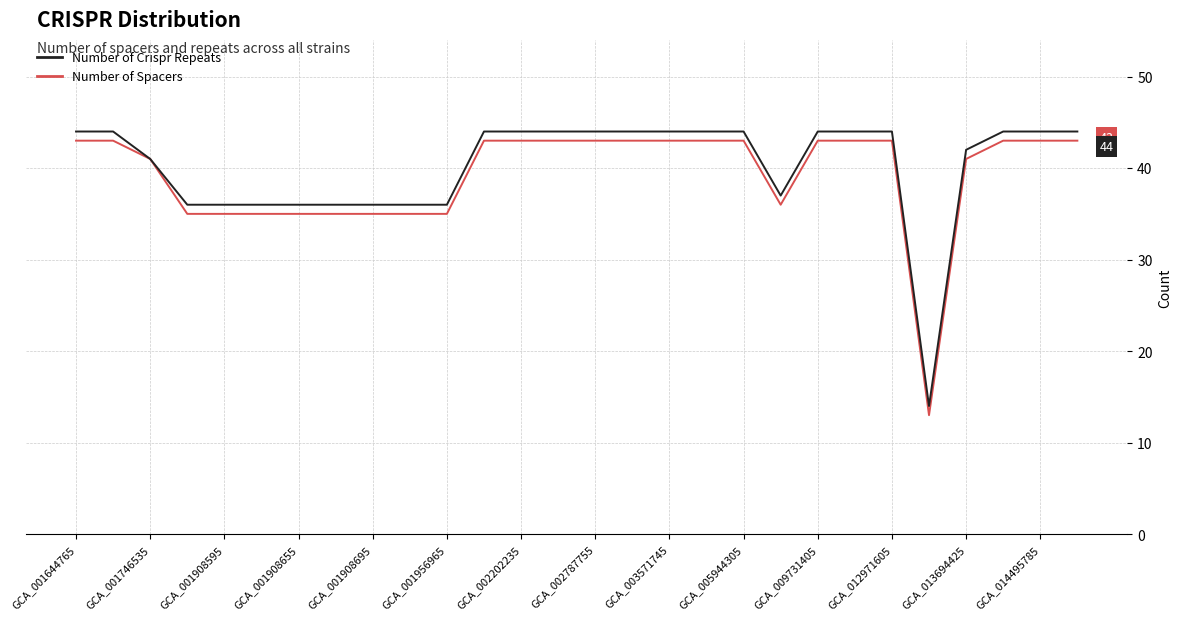

What is the minimum value shown in the chart?

13